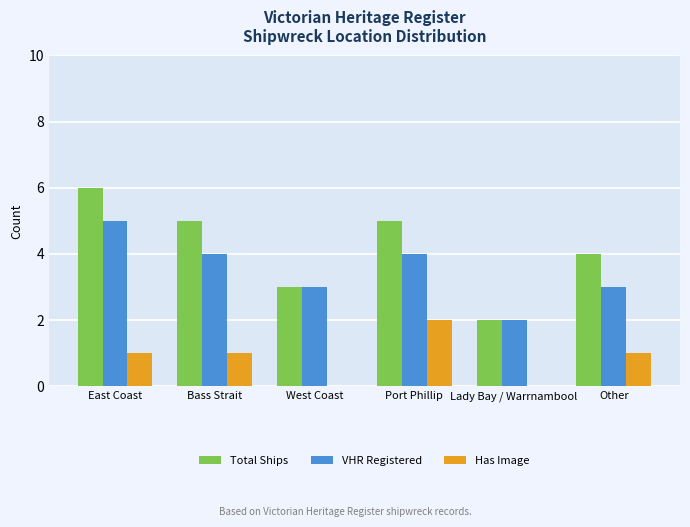

Does the chart contain stacked bars?

No